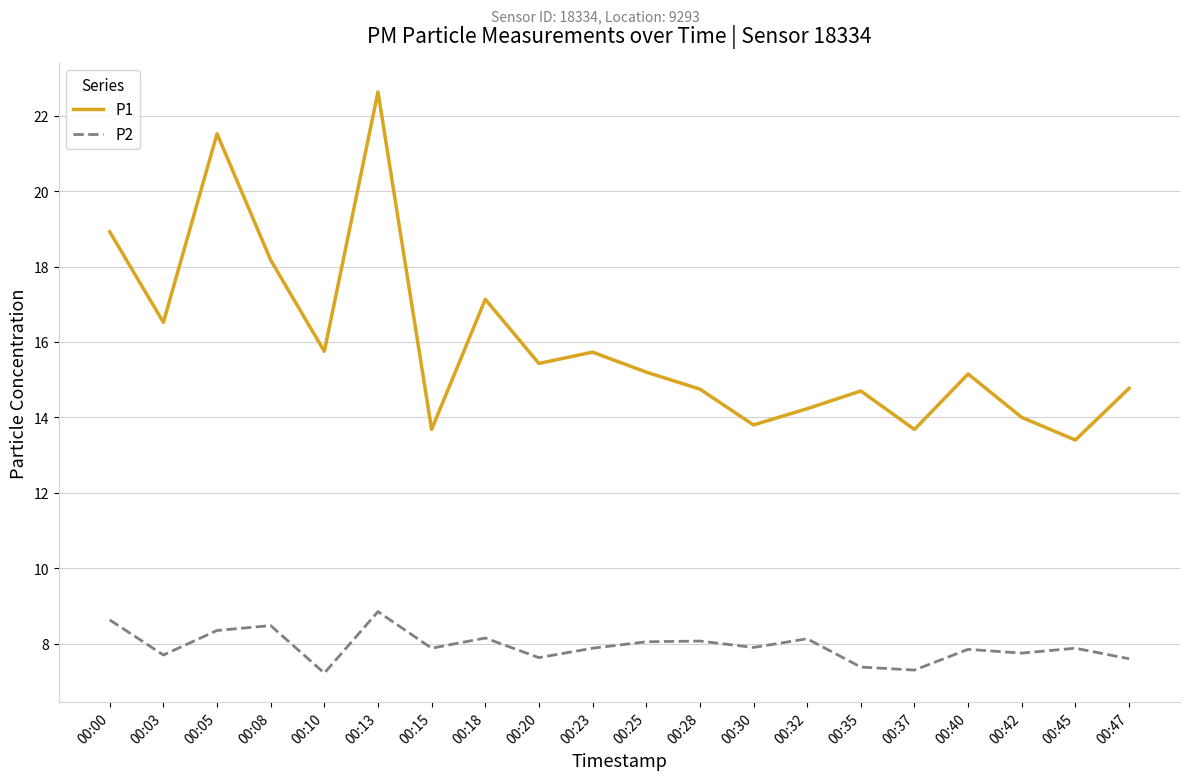

What is the sum of the P1 values at 00:23 and 00:37?

29.4